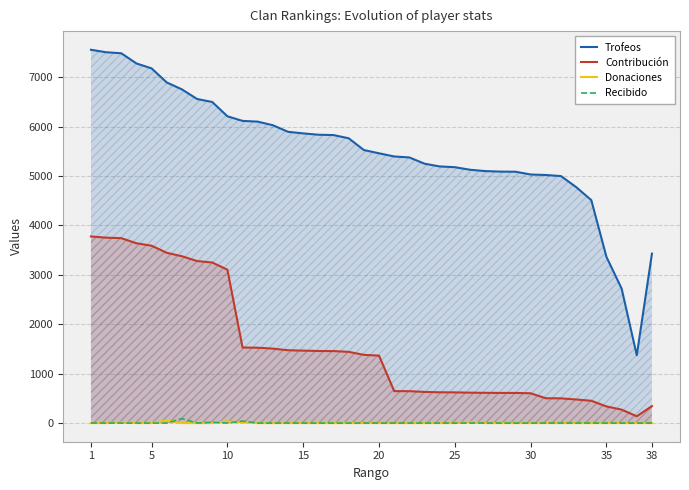

Which series has the largest total across all categories?

Trofeos